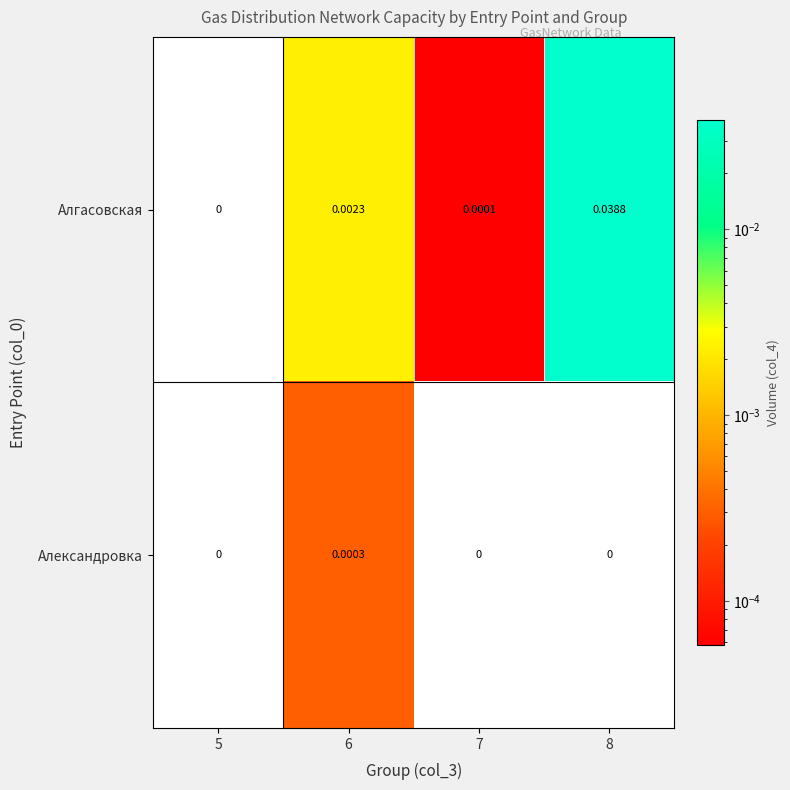

Which series has the largest range (max minus min)?

Алгасовская